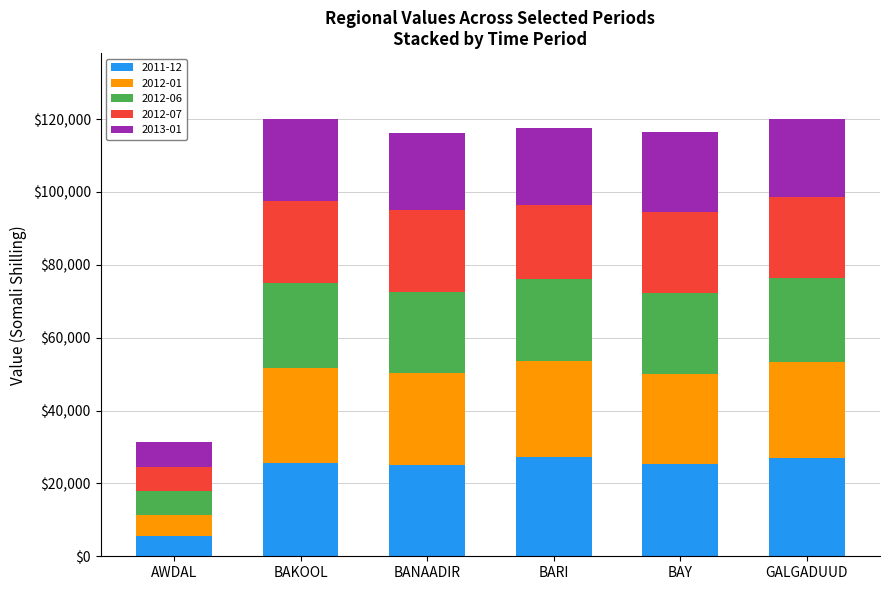

True or false: 2011-12 has a value of 11193.1 at BANAADIR.

False